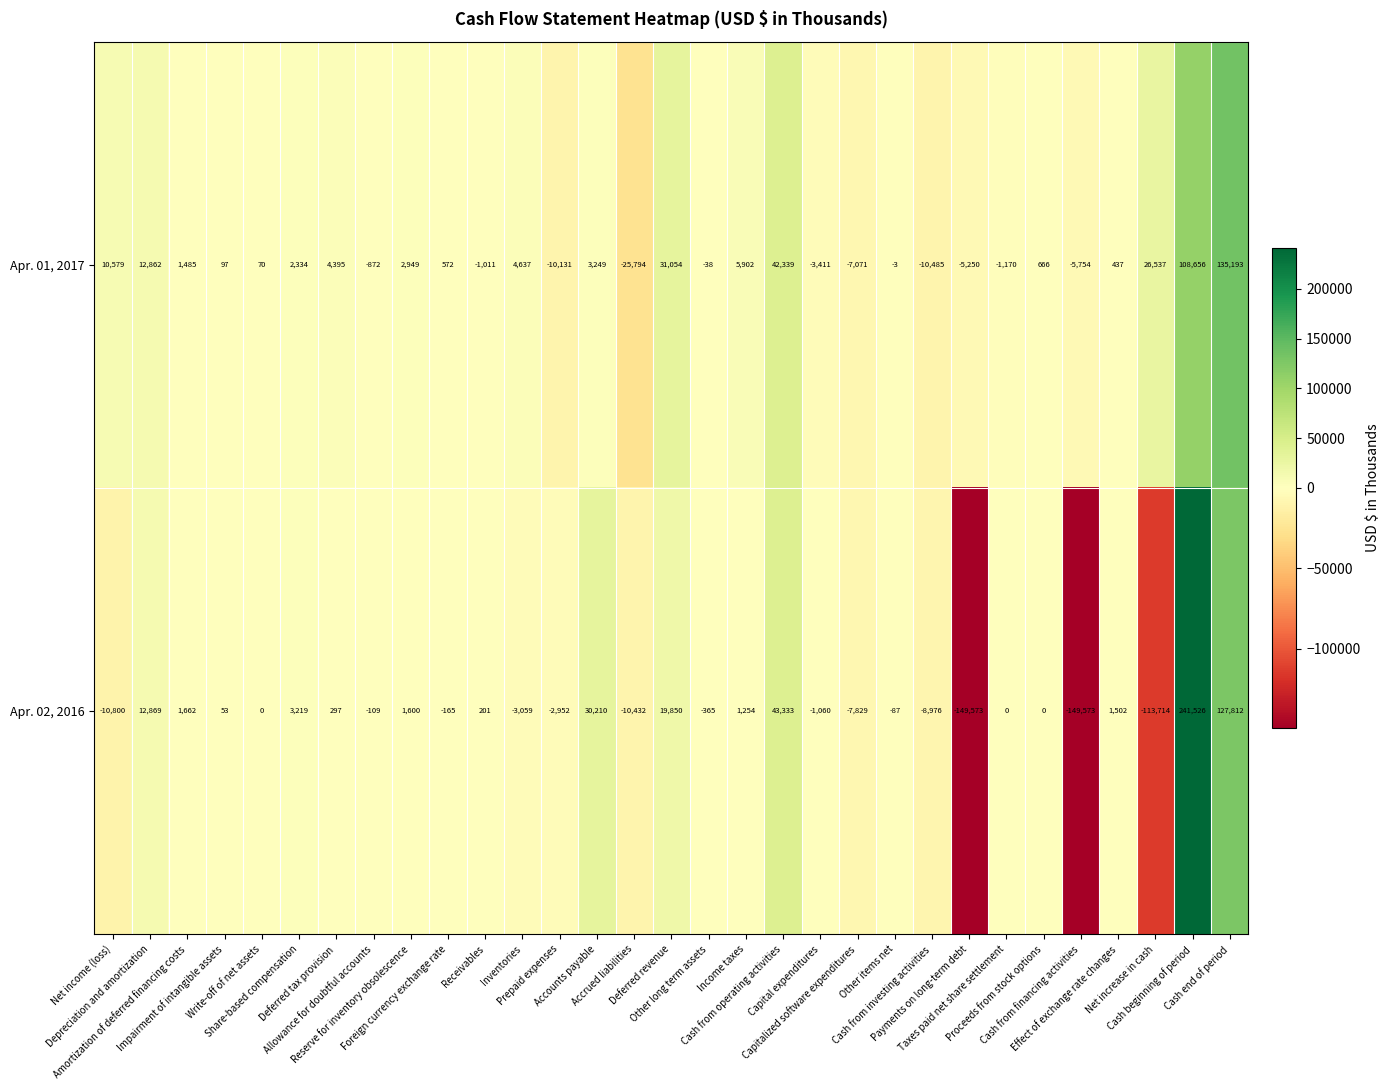

How many values in the Apr. 01, 2017 series are below 572?

15